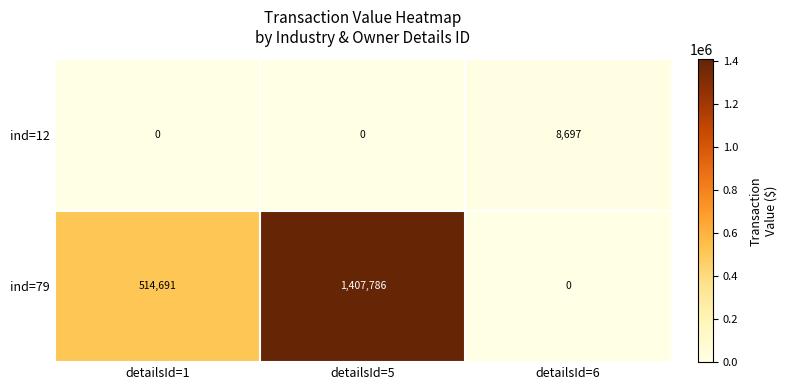

List the series in order of their overall mean, highest first.

ind=79, ind=12